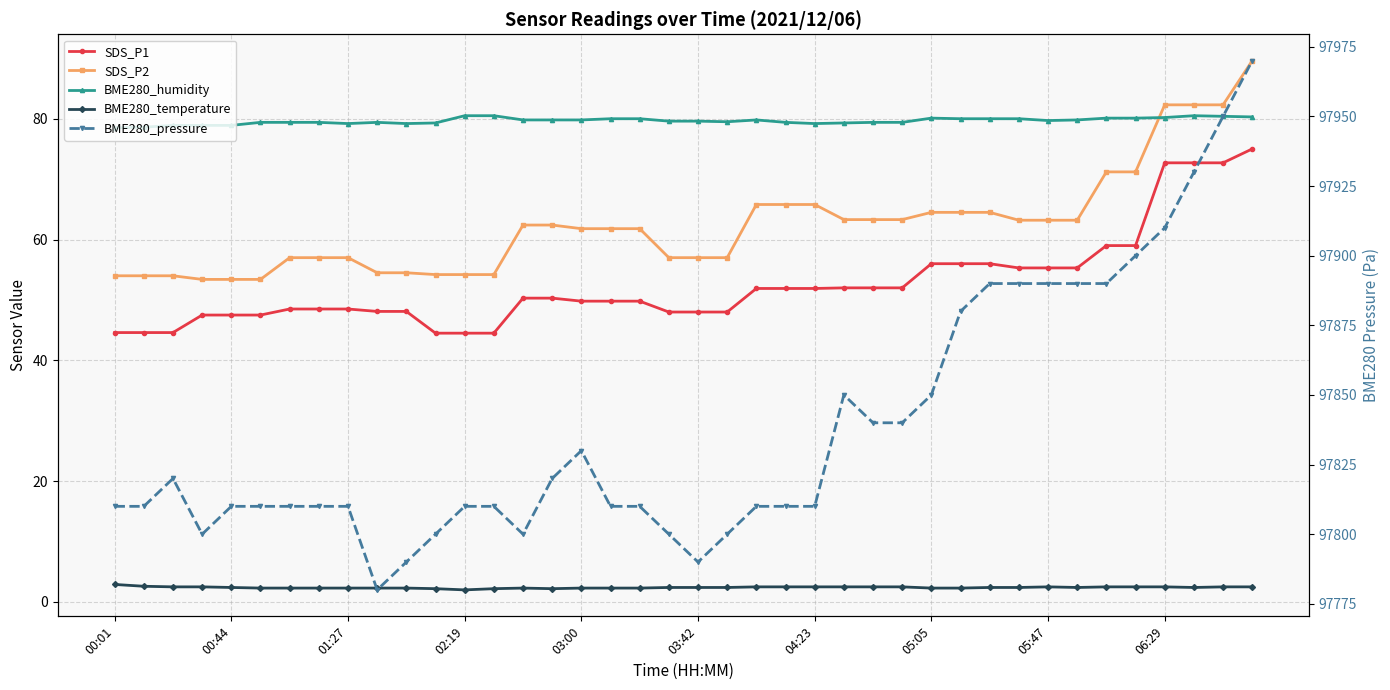

True or false: SDS_P2 and BME280_humidity intersect in this chart.

True